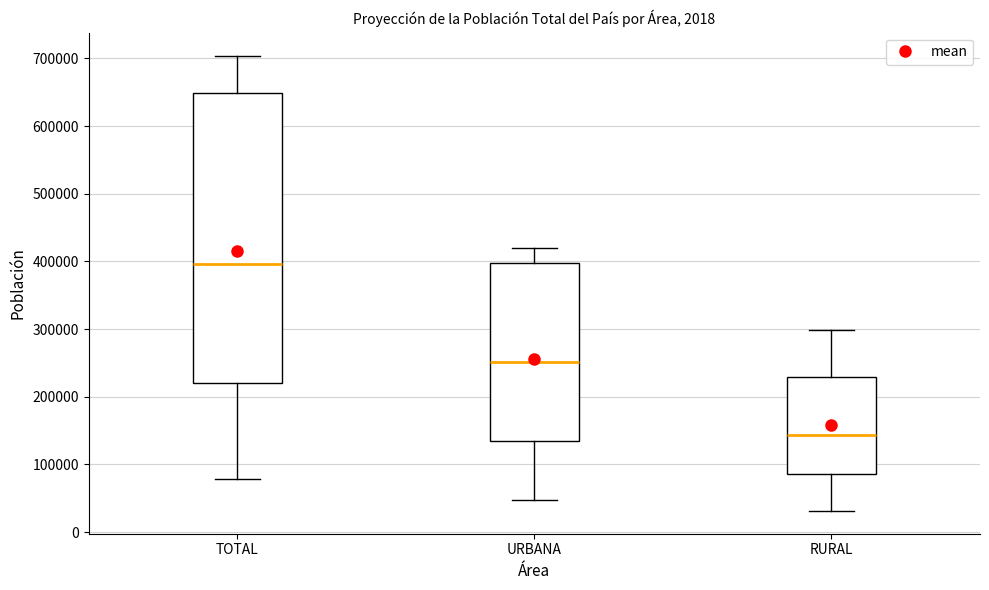

Comparing the boxes themselves (not the whiskers), which one is the tallest?

TOTAL